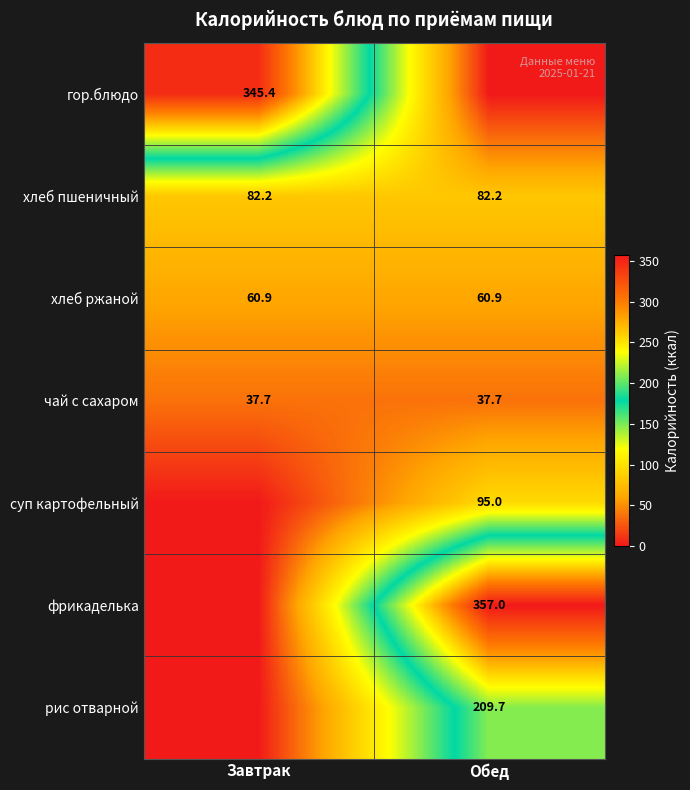

Is it true that хлеб ржаной equals 108.6 at Обед?

False